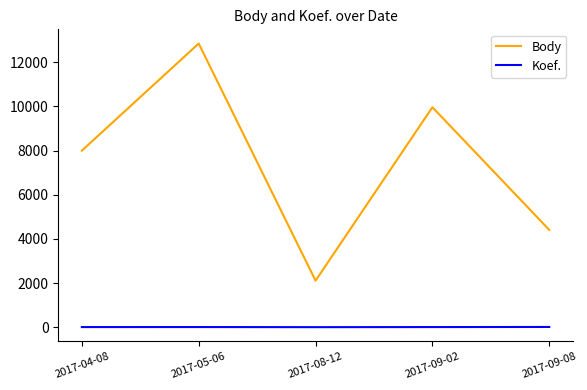

Which series has the largest range (max minus min)?

Body